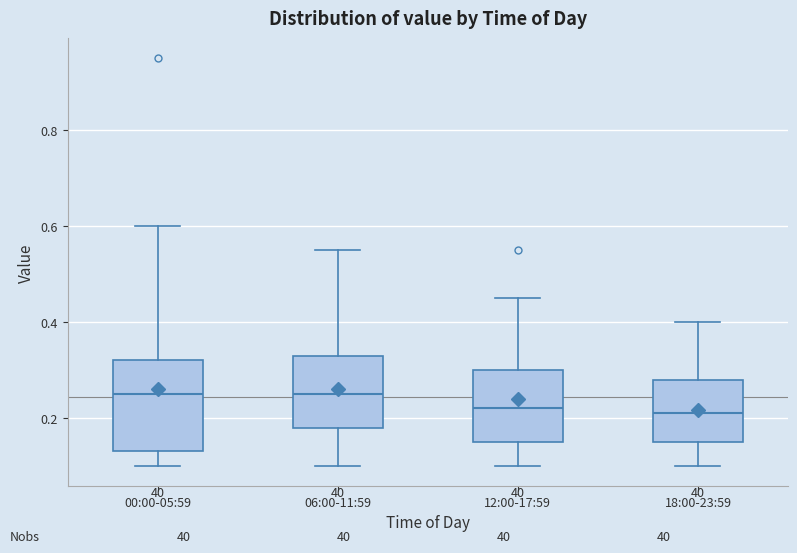

Comparing the boxes themselves (not the whiskers), which one is the tallest?

00:00-05:59